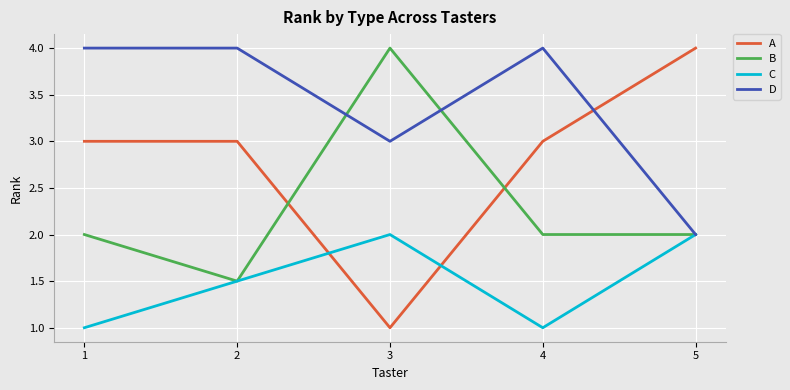

Rank the series at 1 from lowest to highest value.

C, B, A, D